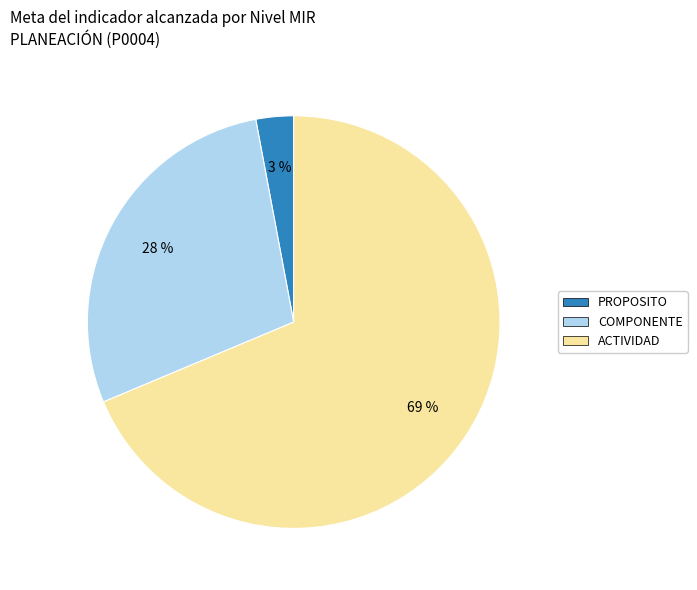

How many segments does this pie chart have?

3